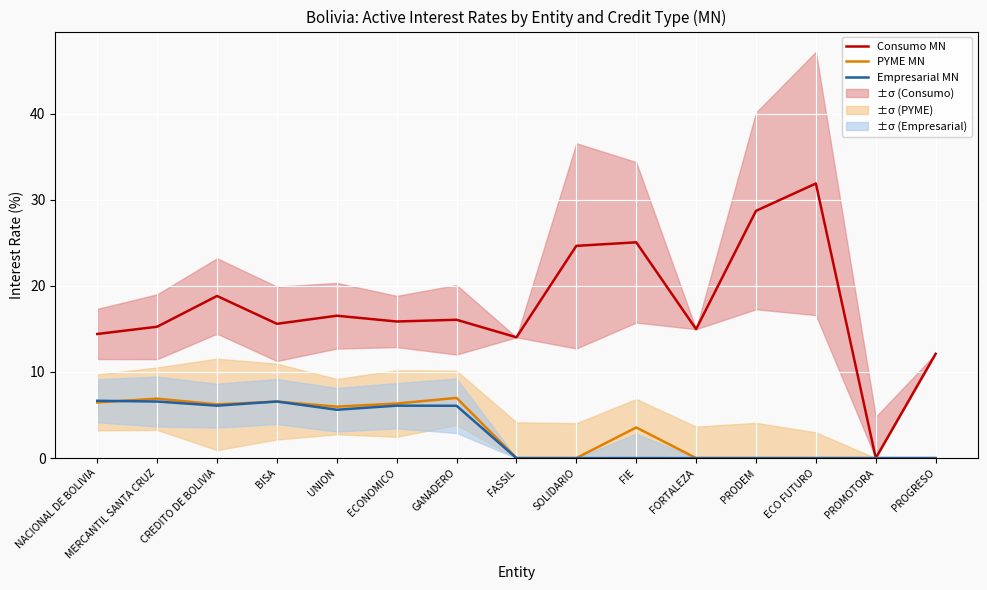

Which series changed the most between BISA and PROMOTORA?

Consumo MN